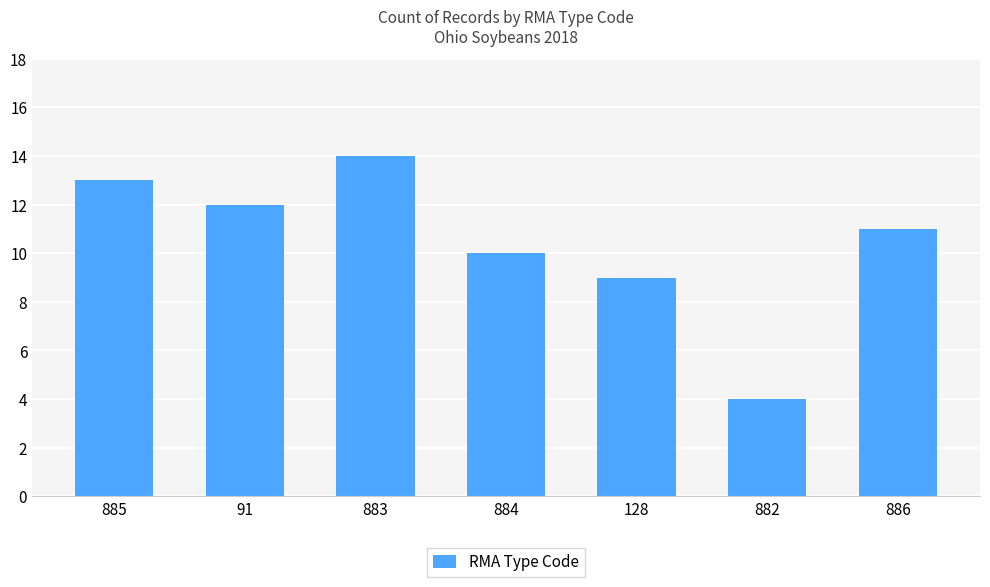

Where is the data nearest to the value 9?

128